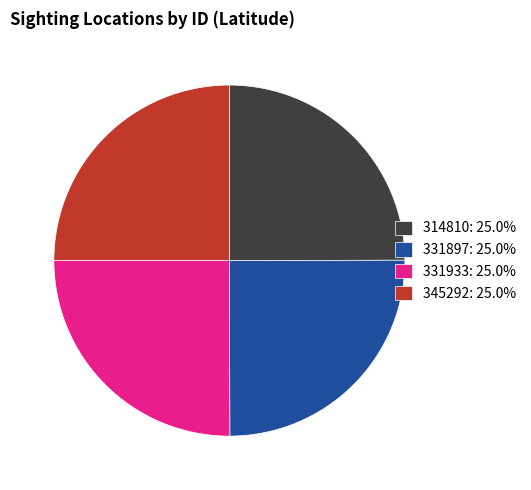

How many slices are in this pie chart?

4